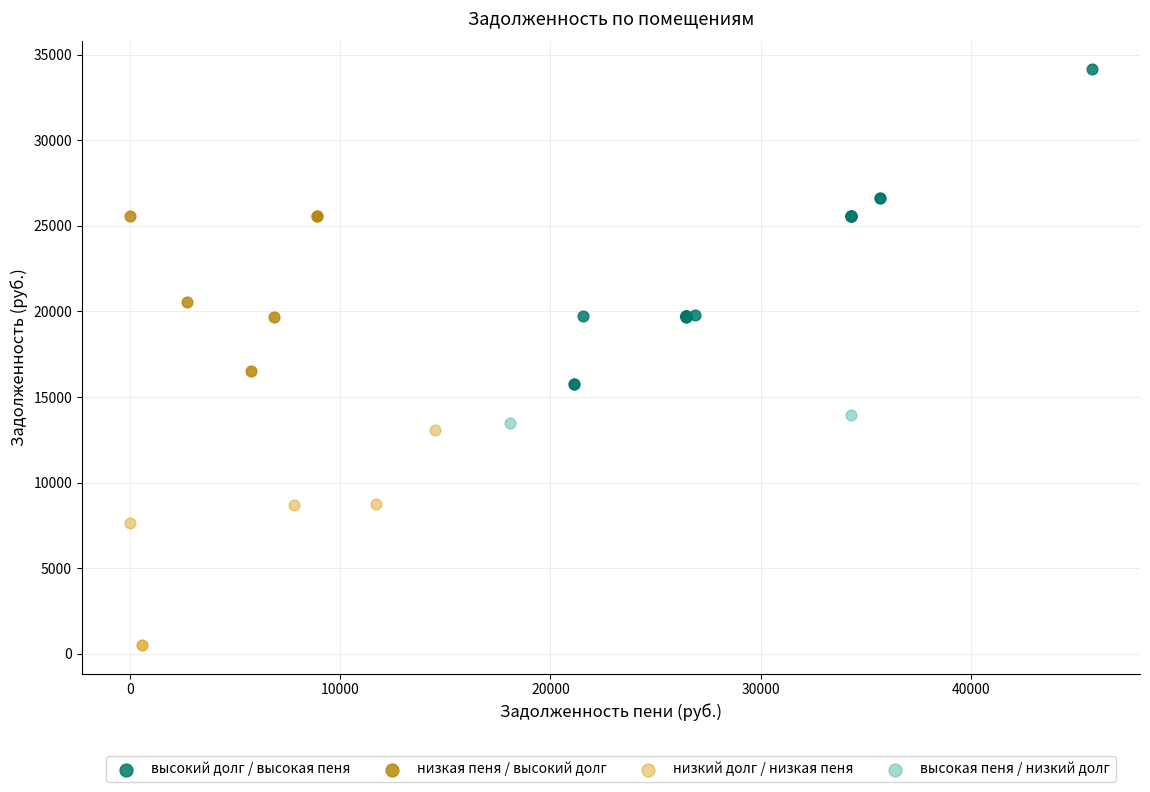

Which series has the widest spread of Y values?

высокий долг / высокая пеня